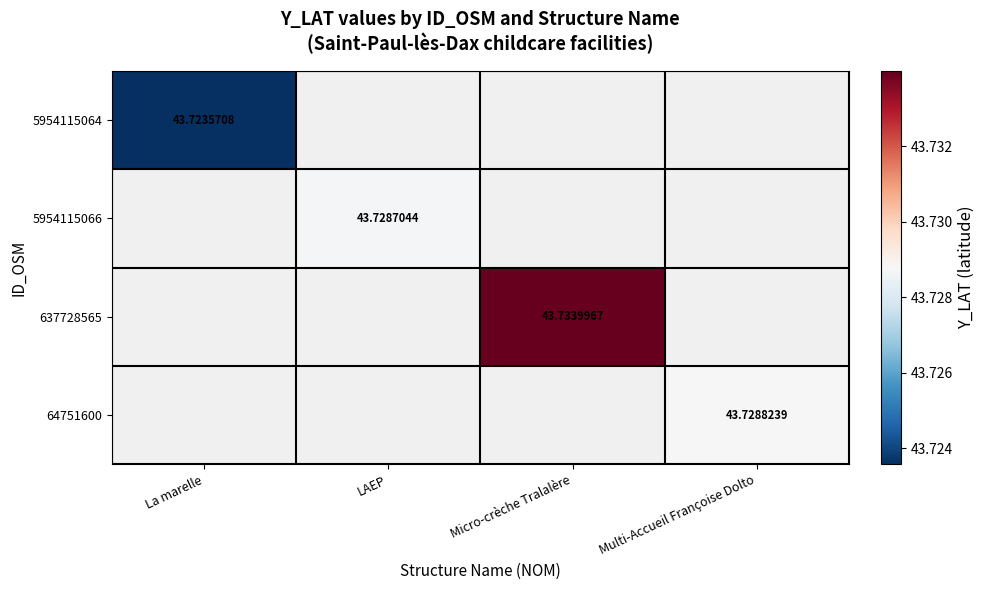

What is the minimum value shown in the chart?

43.7